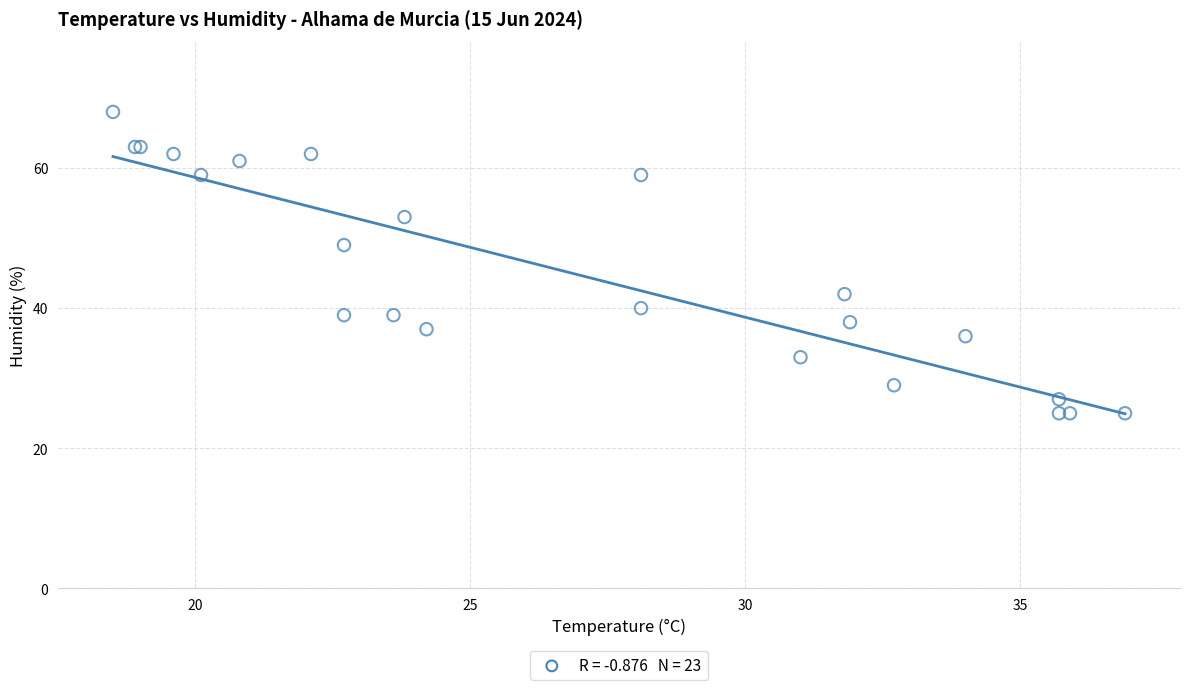

What Y value in the scatter plot is closest to 46?

49